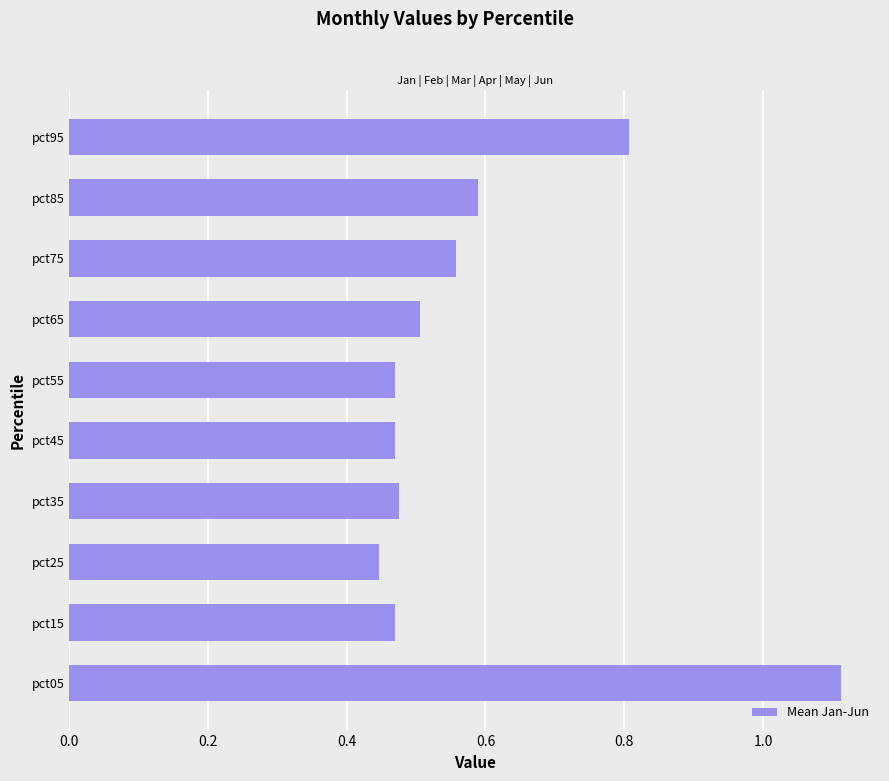

Count the values in the range 0 to 1.

9